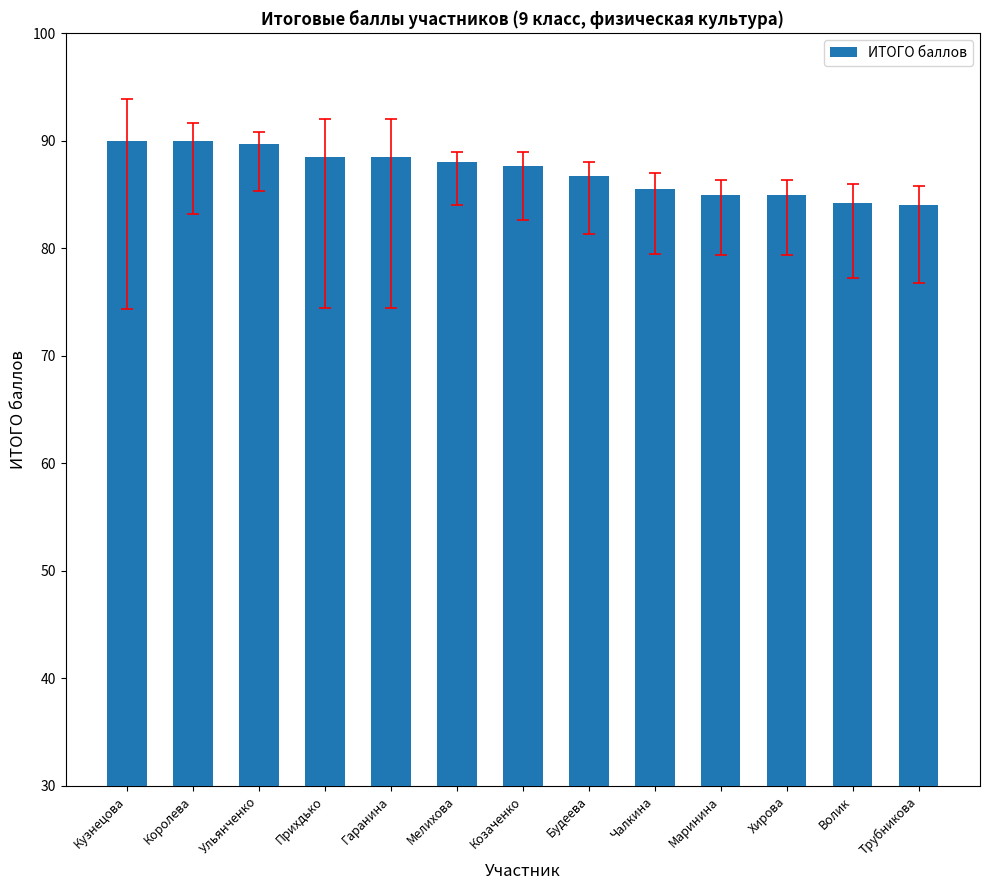

Between Чалкина and Будеева, which is larger?

Будеева